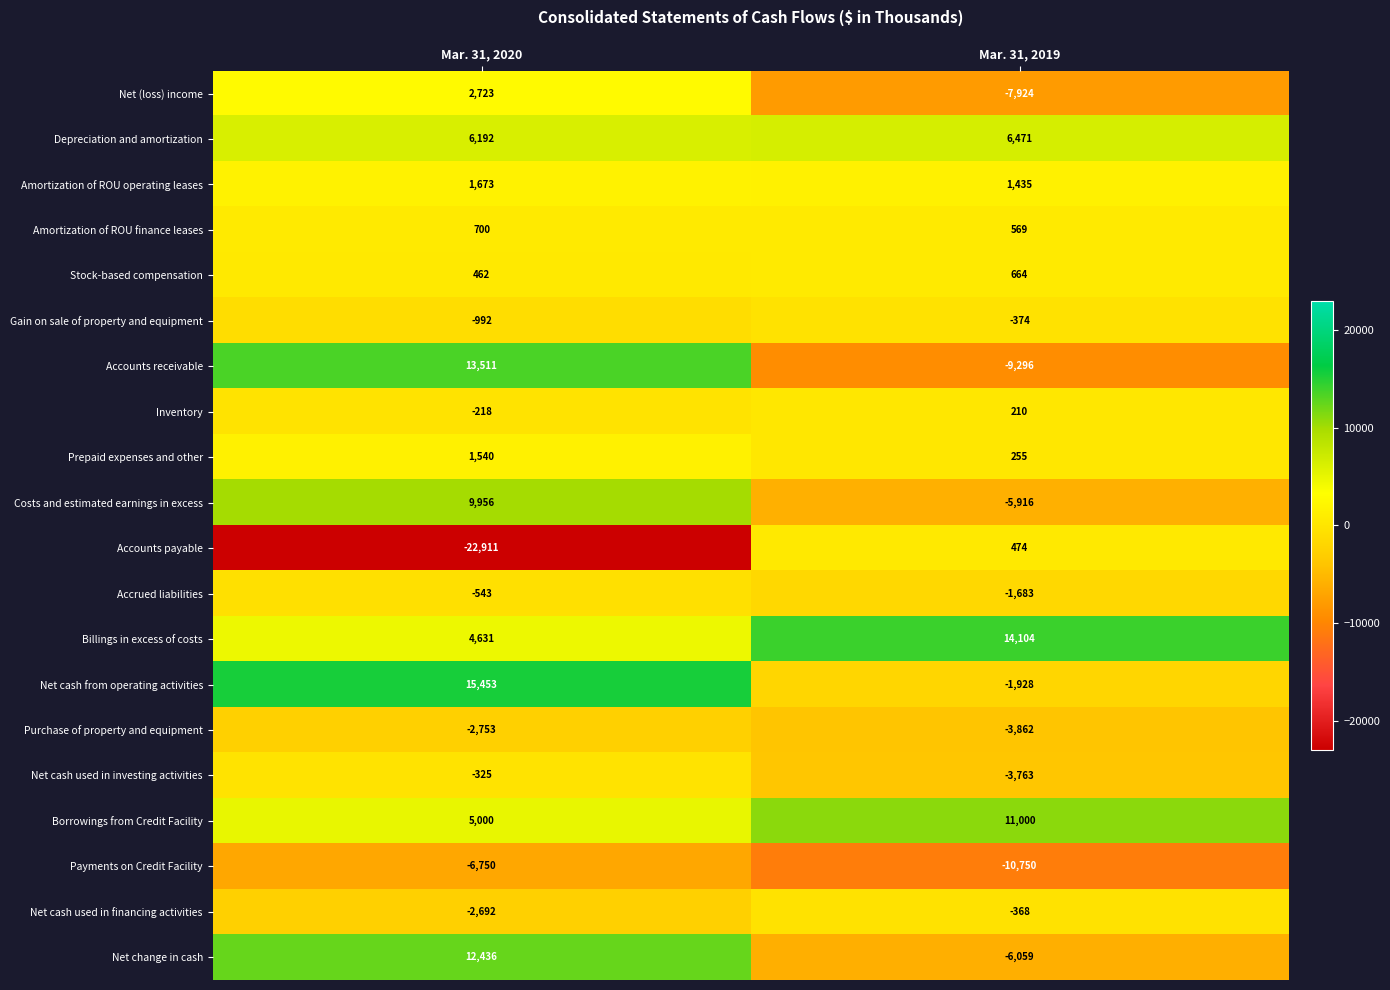

What is the minimum value shown in the chart?

-22911